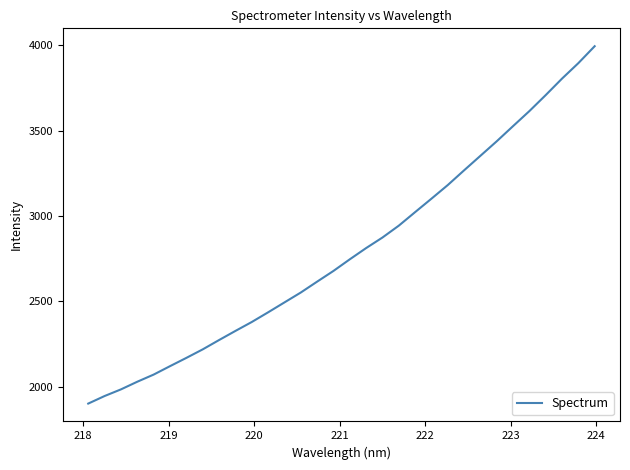

What is the smallest value displayed?

1902.5